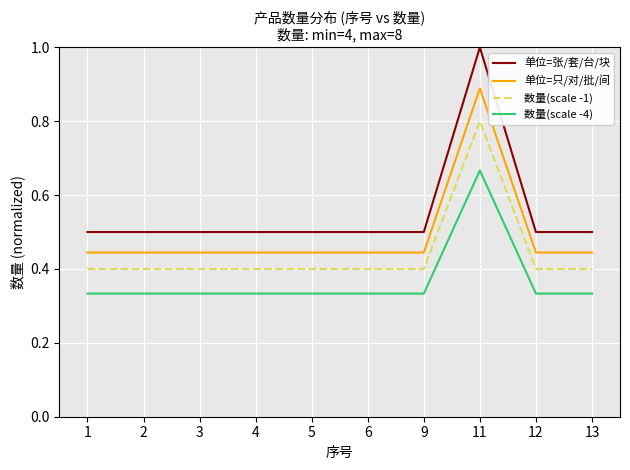

Which series has the widest spread of values?

单位=张/套/台/块